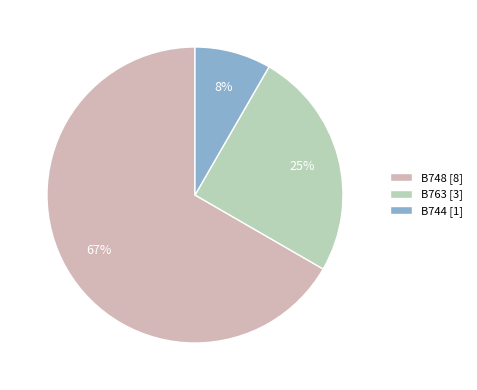

Do B763 and B744 together represent more than half of the pie?

No